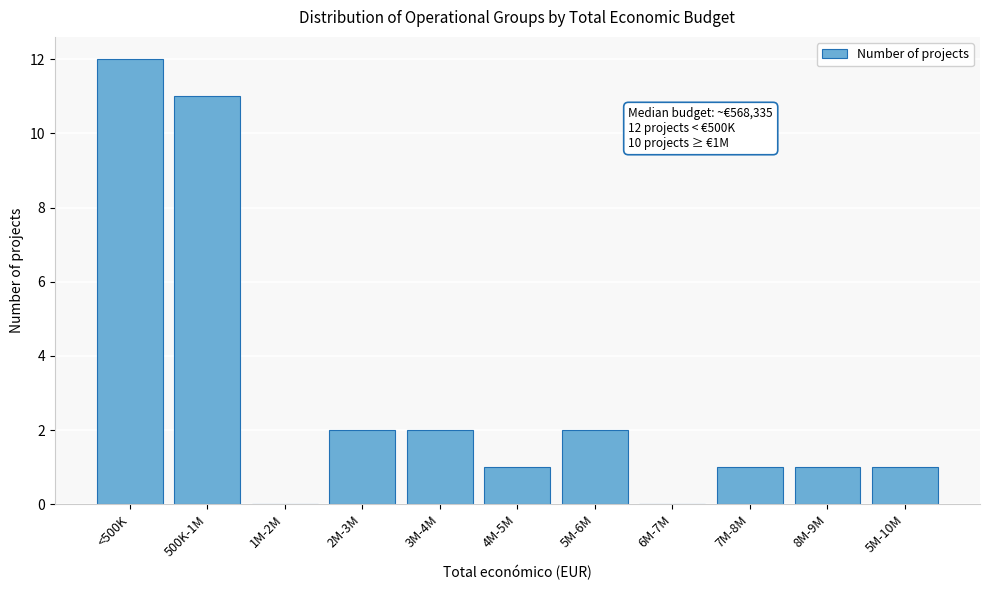

Reading right to left, list all the values displayed in this chart.

5M-10M=1	8M-9M=1	7M-8M=1	6M-7M=0	5M-6M=2	4M-5M=1	3M-4M=2	2M-3M=2	1M-2M=0	500K-1M=11	<500K=12